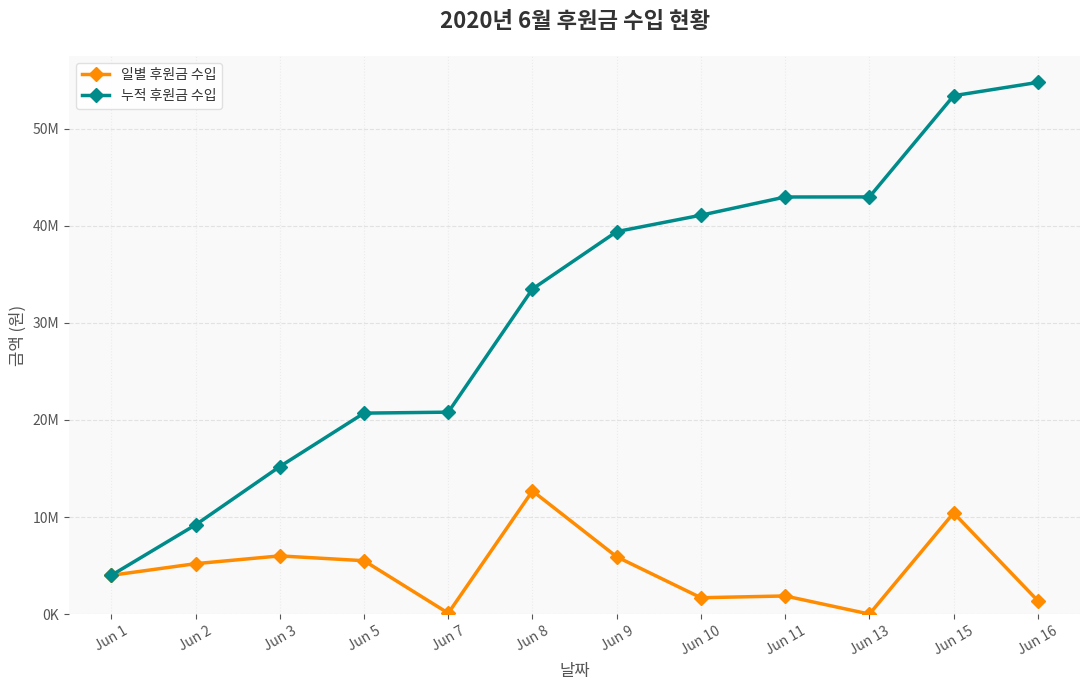

What is the value of the 누적 후원금 수입 point at the 9th from the left?

42963147